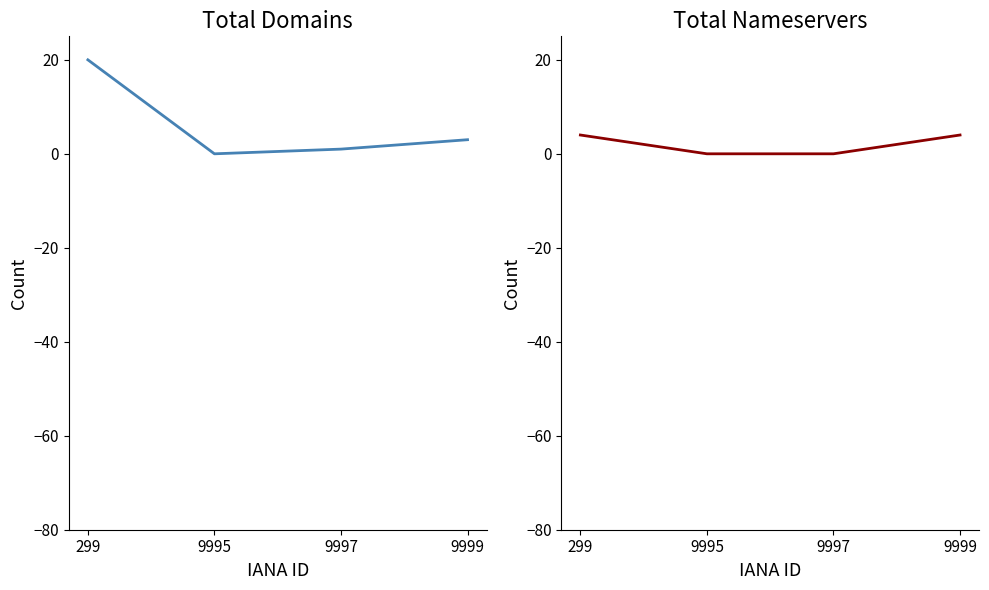

Which series ends up on top after the final intersection of total-nameservers and total-domains?

total-nameservers